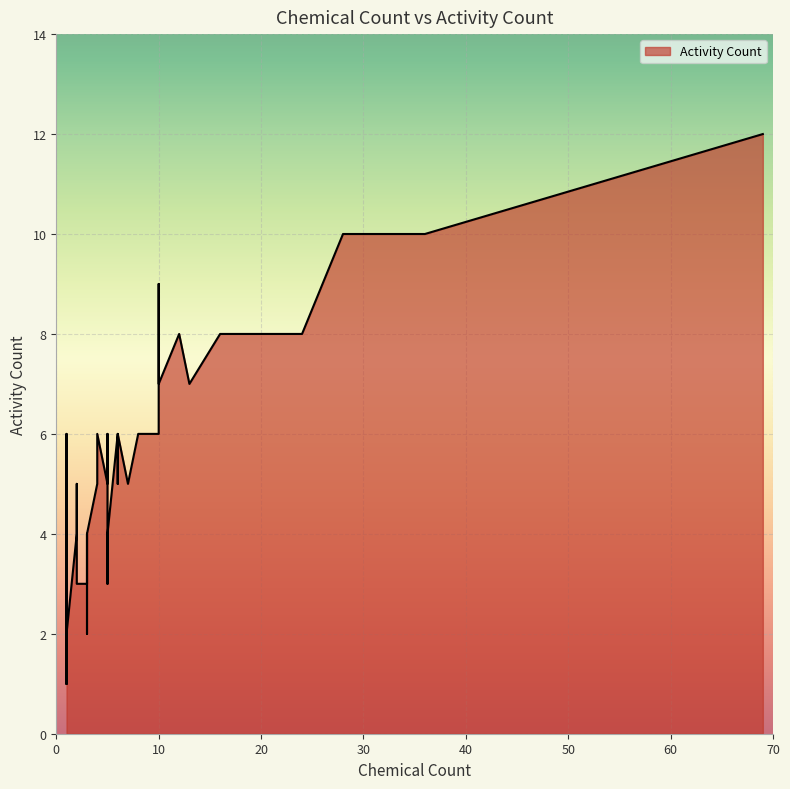

How many categories are shown in the chart?

40